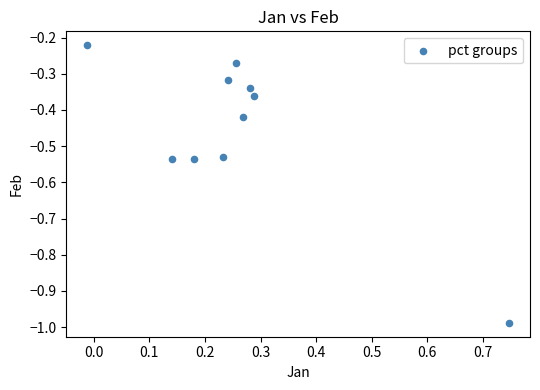

What is the range of X values (max minus min)?

0.8